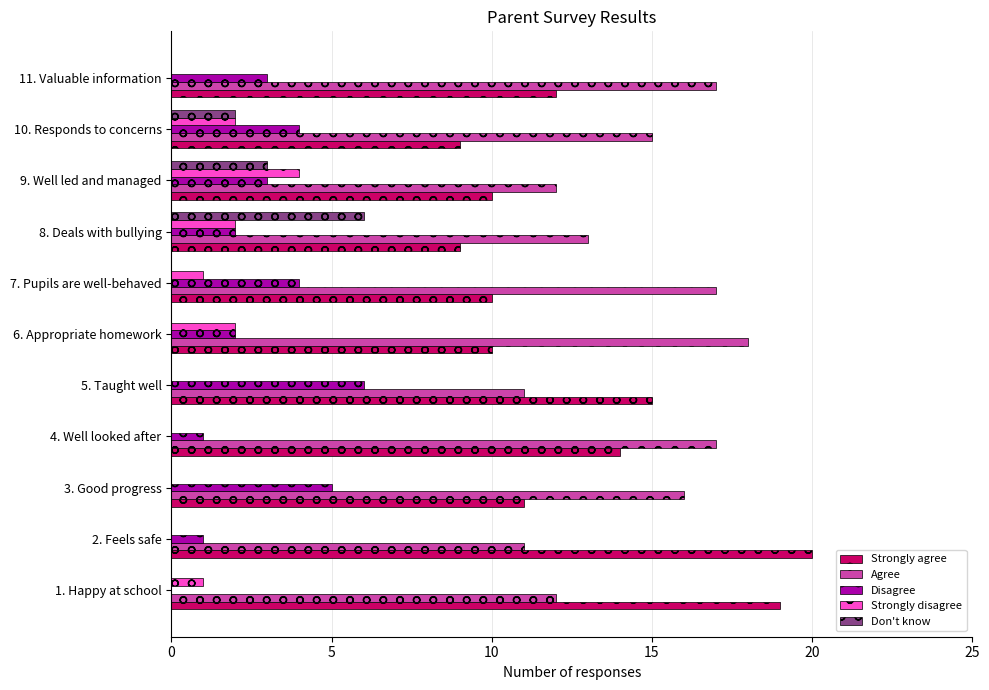

What is the maximum value shown in the chart?

20